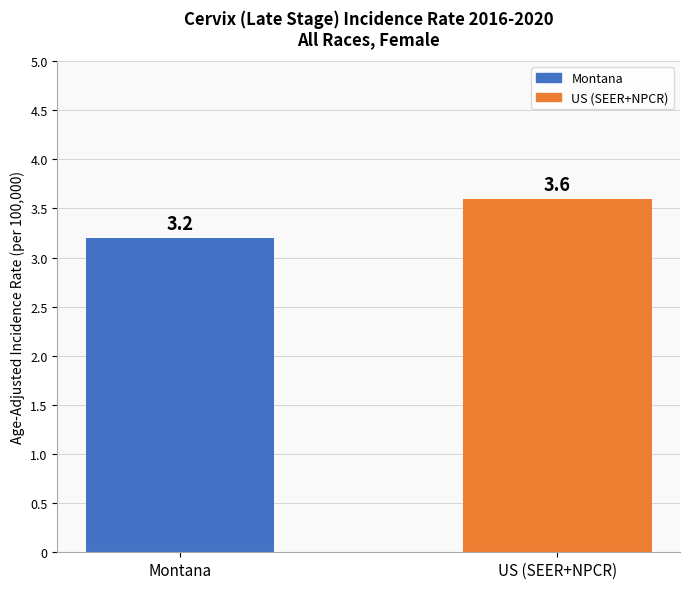

What is the ratio of the value at US (SEER+NPCR) to the value at Montana?

1.1